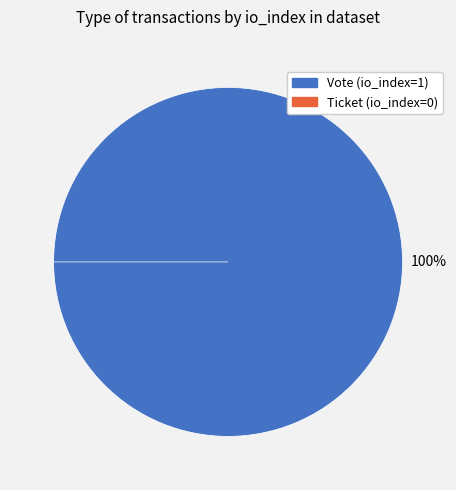

Rank the categories by value from lowest to highest.

Ticket, Vote